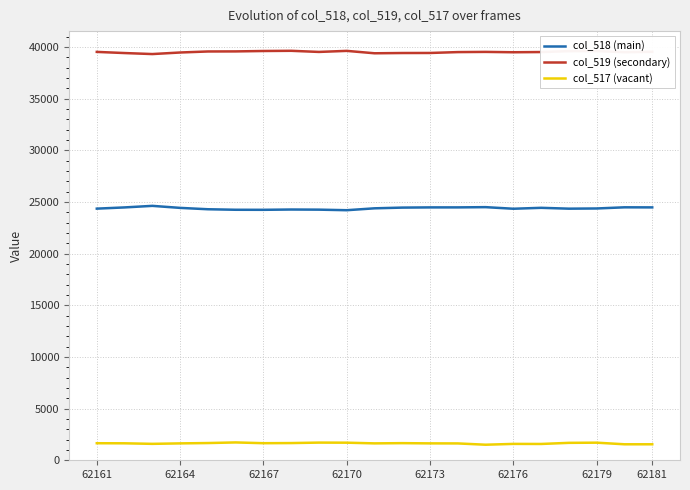

Which series has the largest total across all categories?

col_519 (secondary)